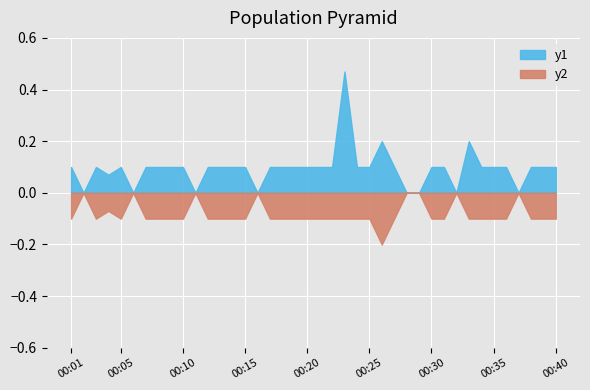

What is the value of the SDS_P2 point at the 19th from the left?

0.1